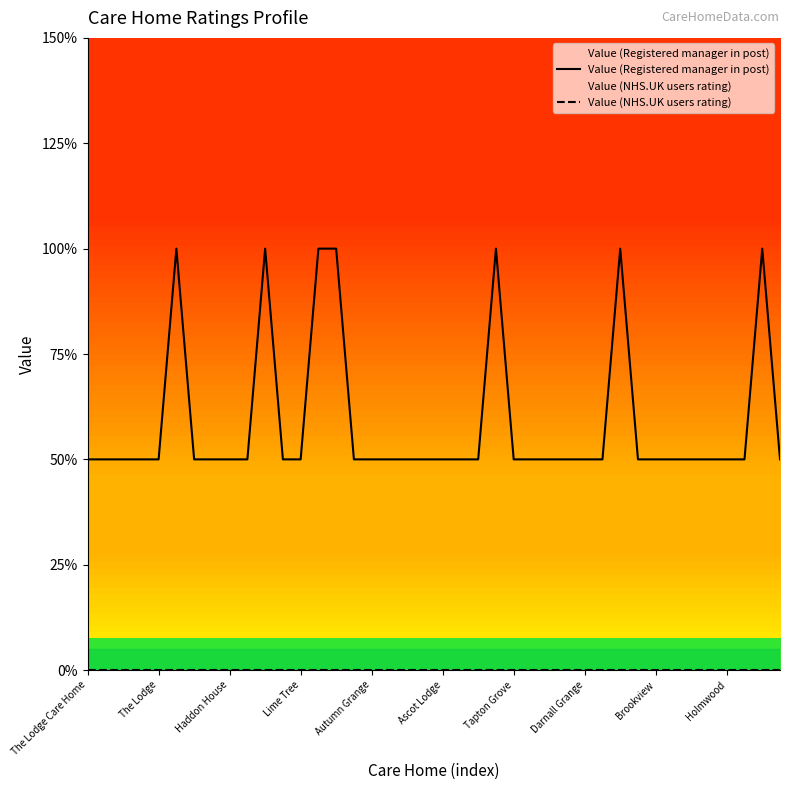

True or false: Value (Registered manager in post) and Value (NHS.UK users rating) cross at least once.

False